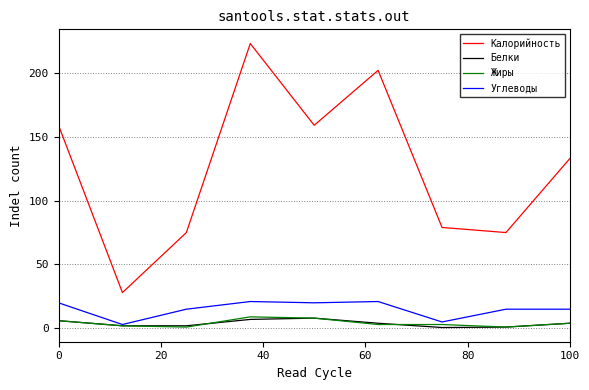

Which series has the largest range (max minus min)?

Калорийность